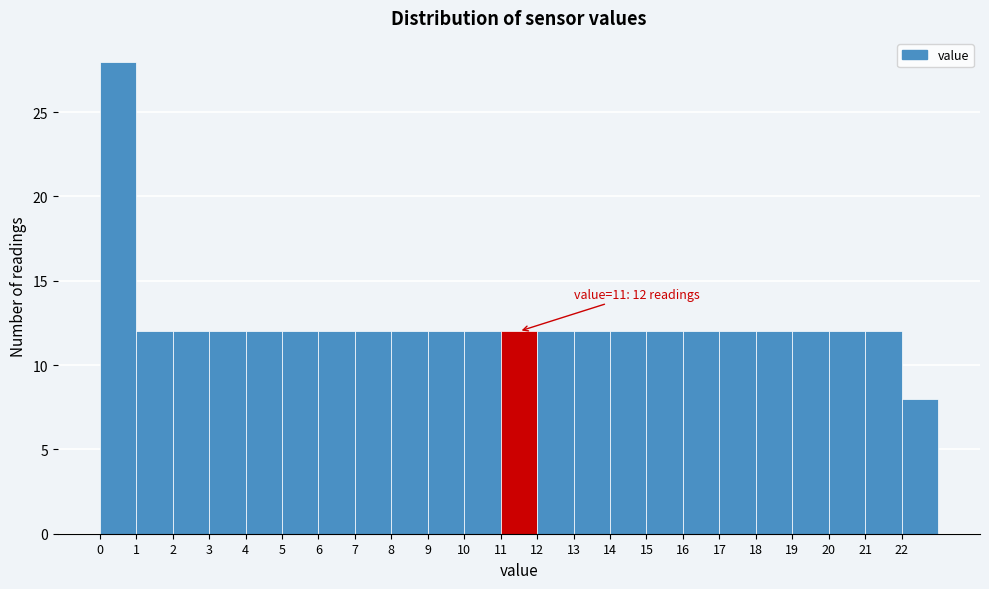

Which range on the x-axis has the tallest bar?

0 to 1